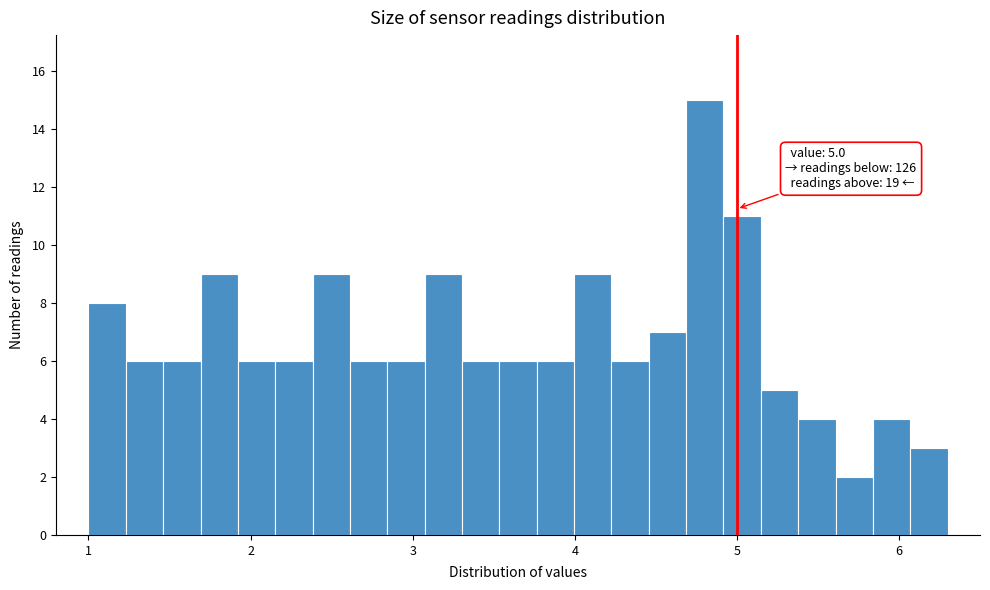

Read against the x-axis, roughly where is the centre of the tallest bar?

4.8